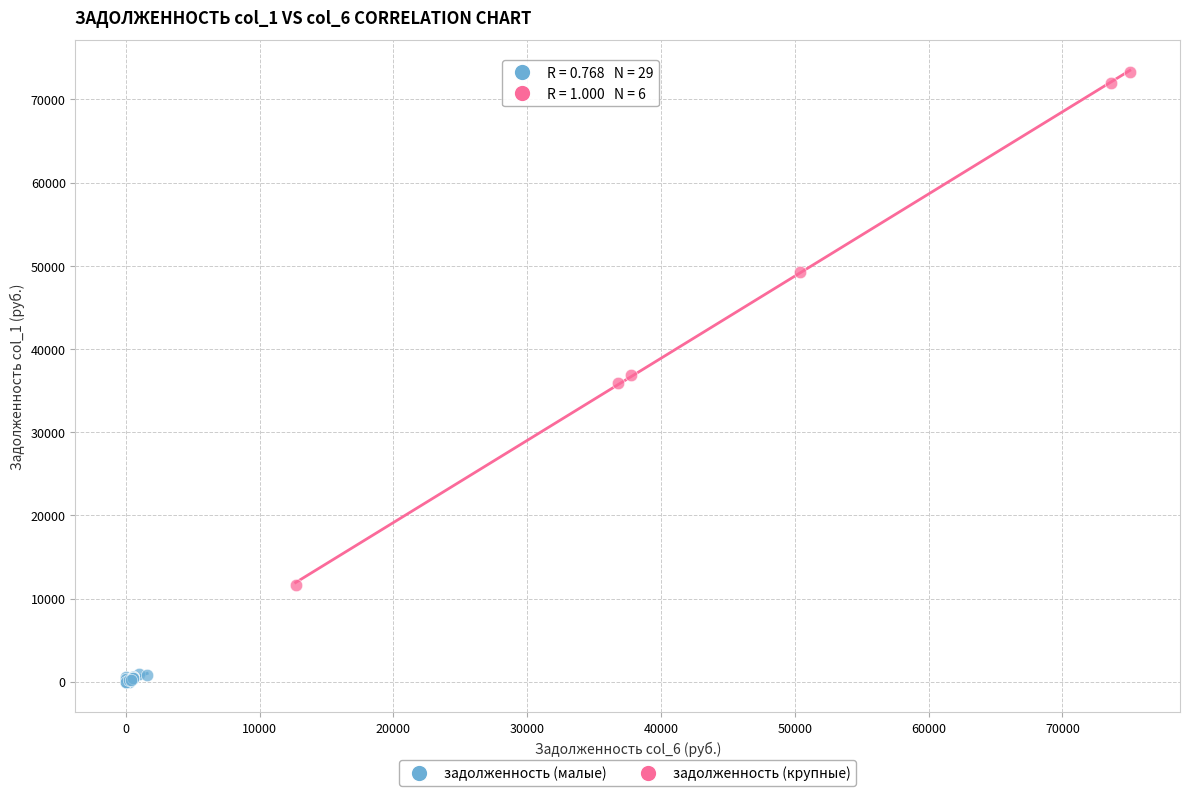

Which series reaches the maximum Y coordinate?

задолженность (крупные)